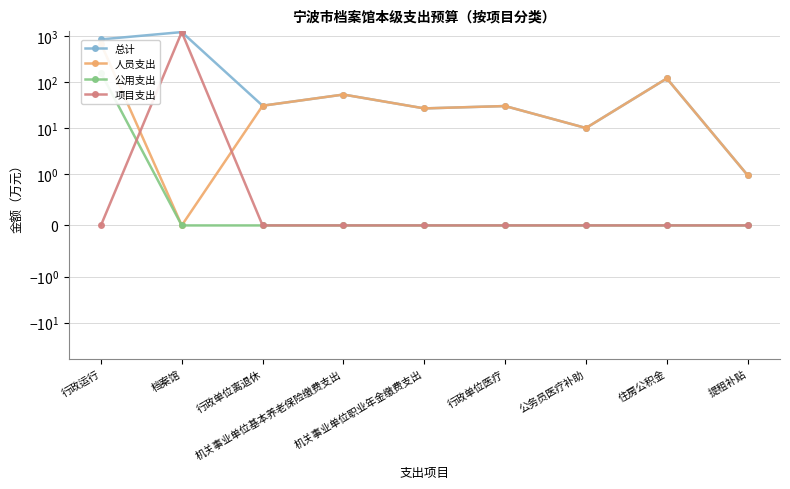

Reading left to right, transcribe all the data shown in this chart.

总计: 行政运行=846.6	档案馆=1220.5	行政单位离退休=30.8	机关事业单位基本养老保险缴费支出=53.8	机关事业单位职业年金缴费支出=26.9	行政单位医疗=30.2	公务员医疗补助=10.1	住房公积金=120.4	提租补贴=1.0
人员支出: 行政运行=686.7	档案馆=0.0	行政单位离退休=30.8	机关事业单位基本养老保险缴费支出=53.8	机关事业单位职业年金缴费支出=26.9	行政单位医疗=30.2	公务员医疗补助=10.1	住房公积金=120.4	提租补贴=1.0
公用支出: 行政运行=160.0	档案馆=0.0	行政单位离退休=0.0	机关事业单位基本养老保险缴费支出=0.0	机关事业单位职业年金缴费支出=0.0	行政单位医疗=0.0	公务员医疗补助=0.0	住房公积金=0.0	提租补贴=0.0
项目支出: 行政运行=0.0	档案馆=1220.5	行政单位离退休=0.0	机关事业单位基本养老保险缴费支出=0.0	机关事业单位职业年金缴费支出=0.0	行政单位医疗=0.0	公务员医疗补助=0.0	住房公积金=0.0	提租补贴=0.0